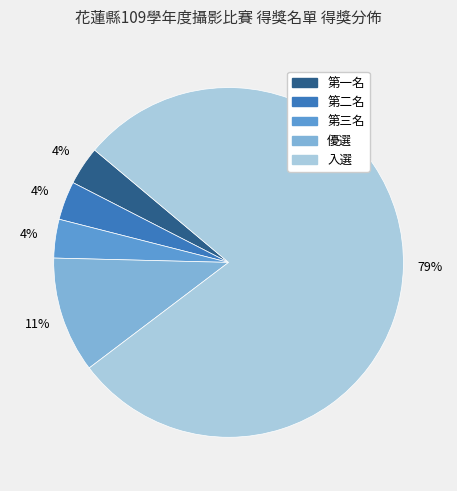

The 第一名 slice represents 4% of the pie. True or false?

True